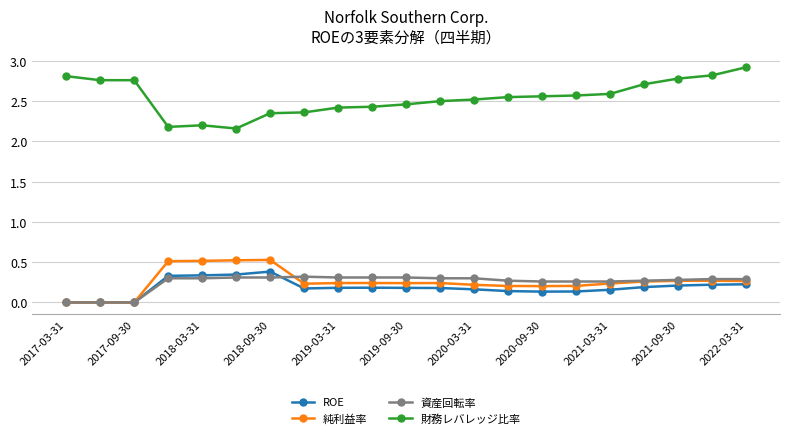

At how many categories does at least one series exceed 2?

21